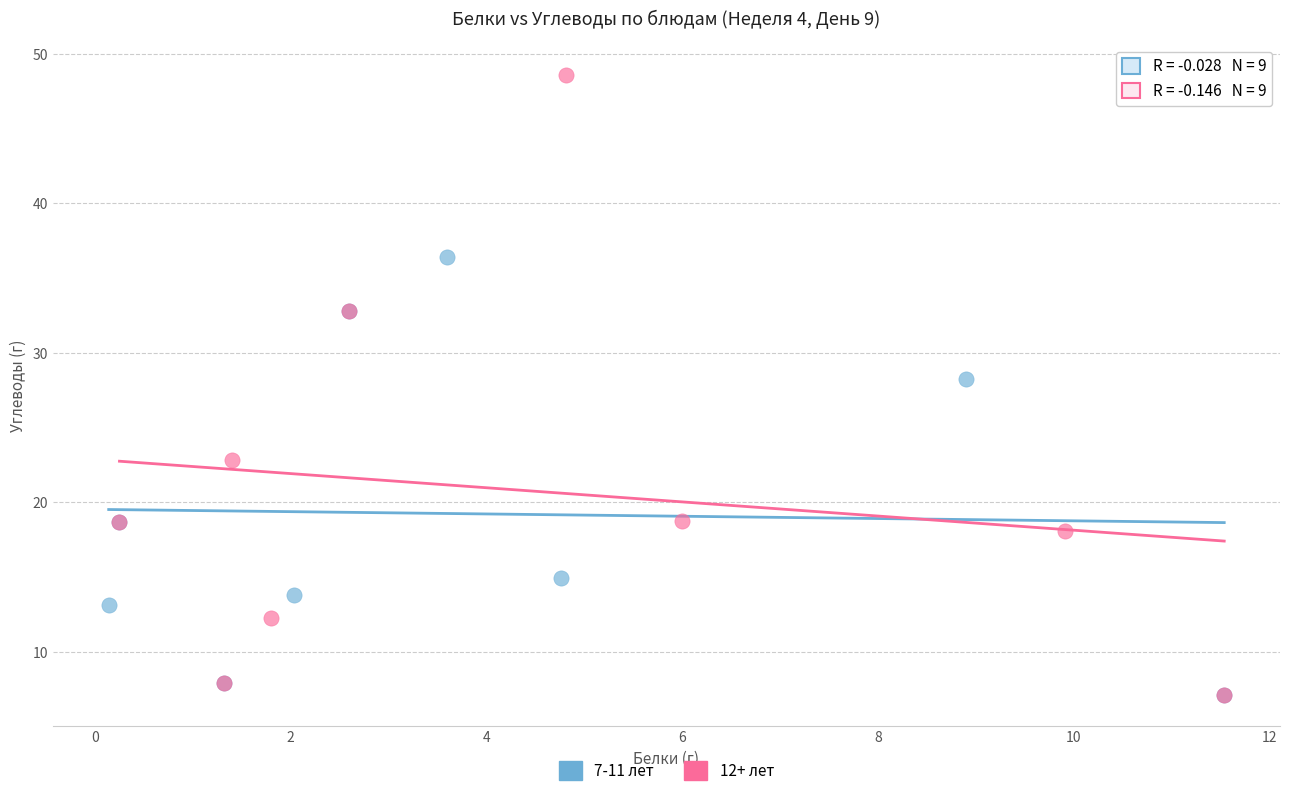

Which series has the largest Y range (max minus min)?

12+ лет